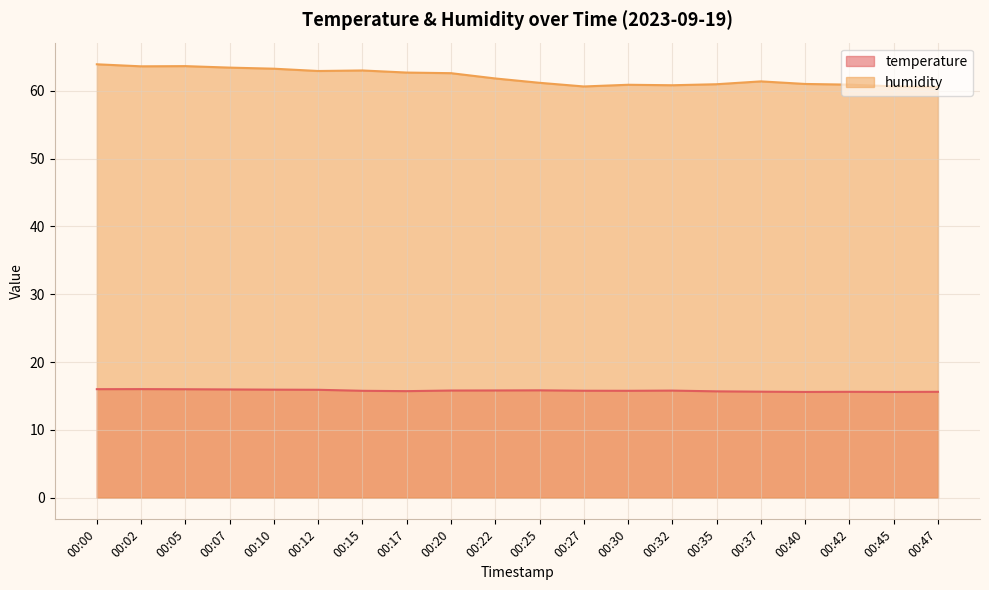

Which category has the lowest value in the temperature series?

00:40